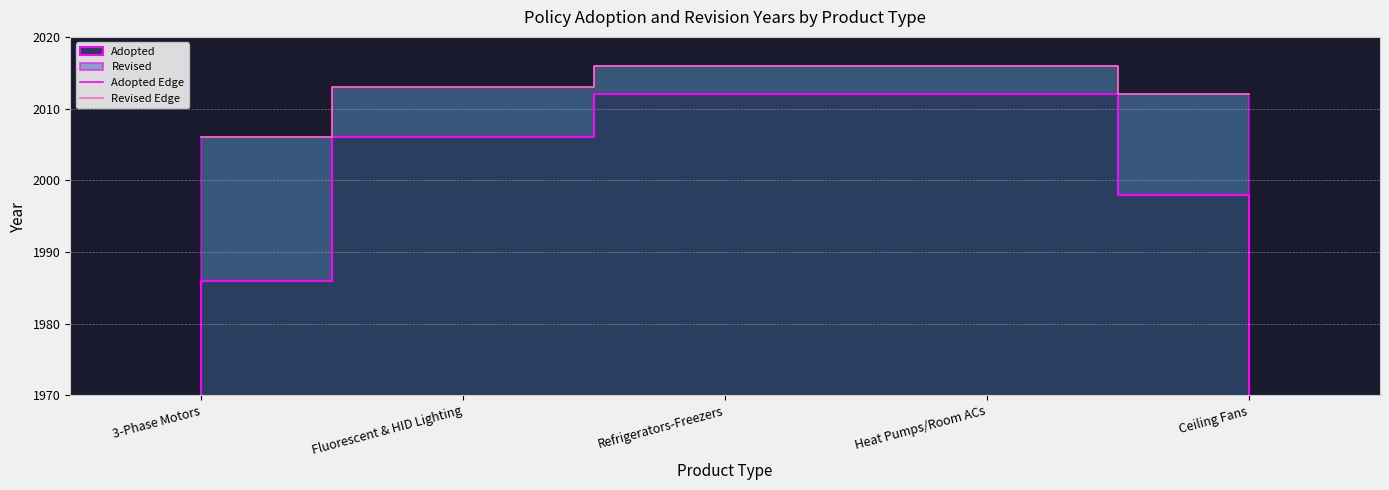

What is the difference between the maximum and minimum values in the Adopted Edge series?

26